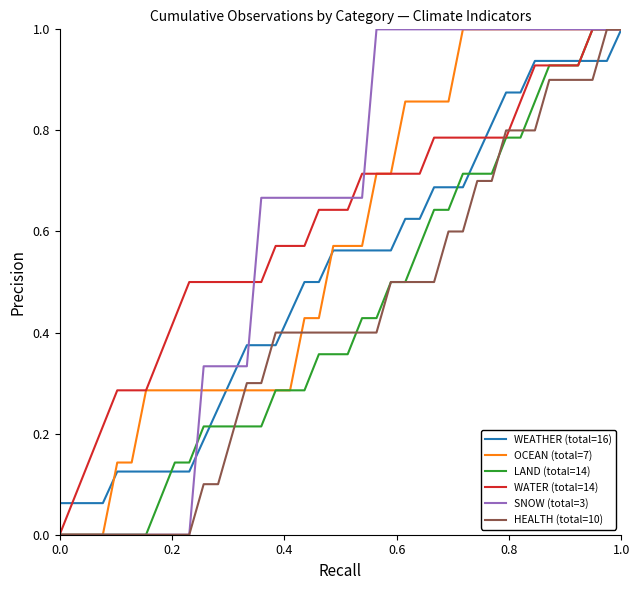

What is the maximum value shown in the chart?

1.0